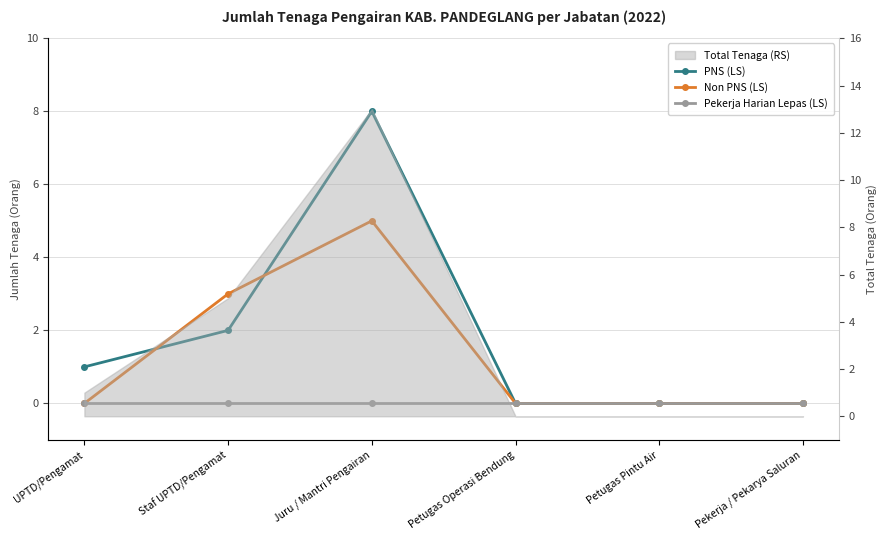

True or false: Non PNS (LS) has a value of 5 at Juru / Mantri Pengairan.

True